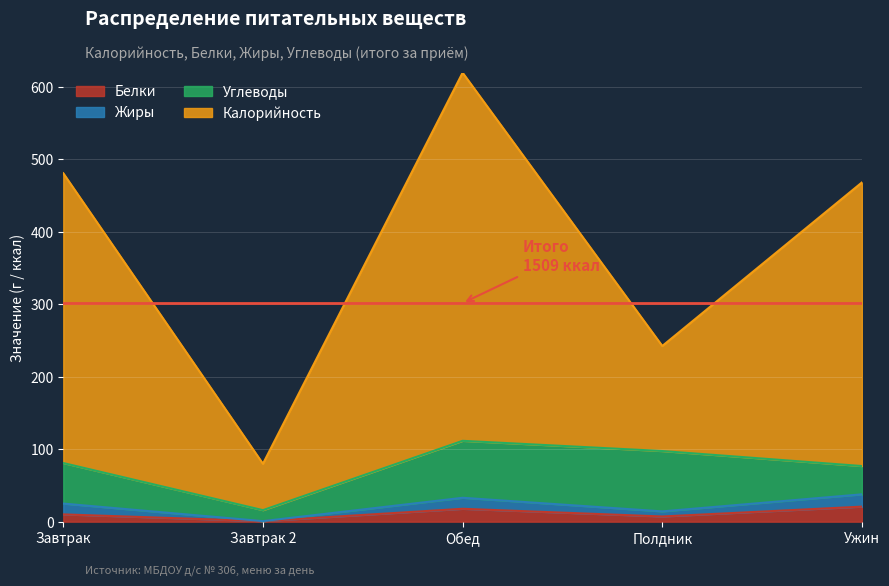

At which category is the sum across all series the highest?

Обед